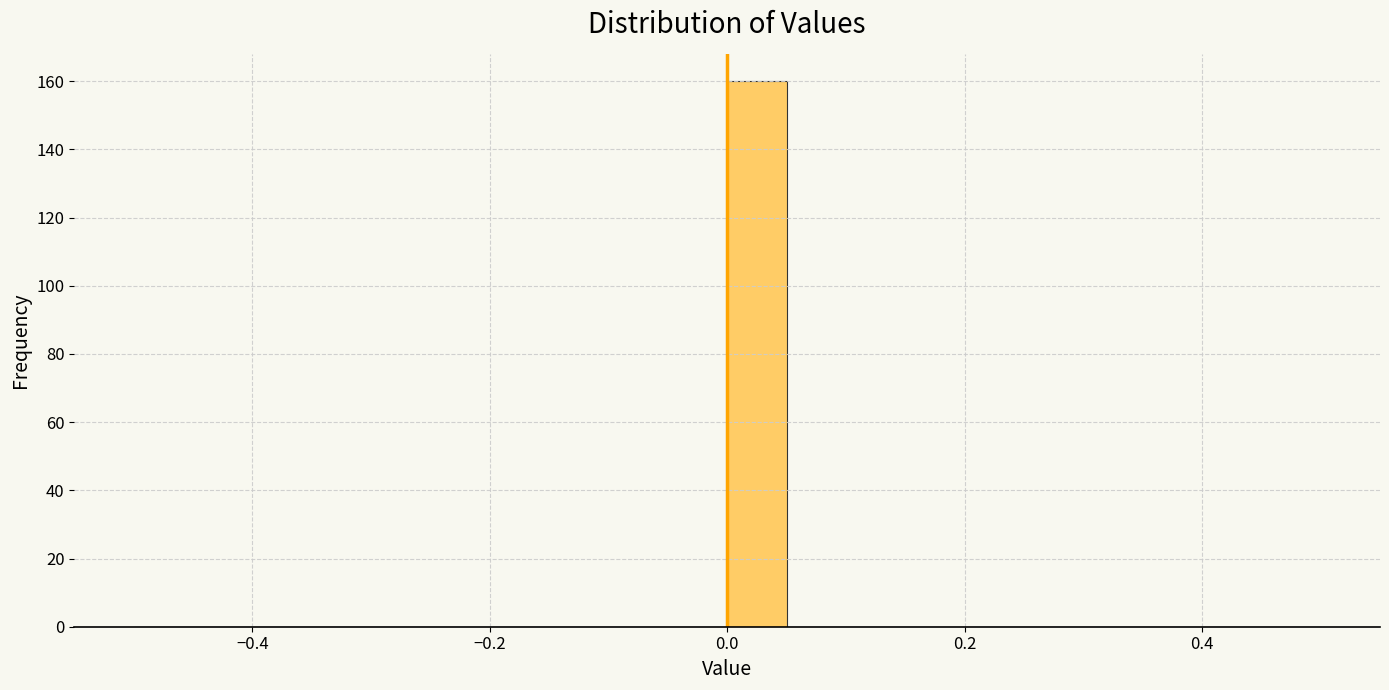

Read against the x-axis, roughly where is the centre of the tallest bar?

0.02